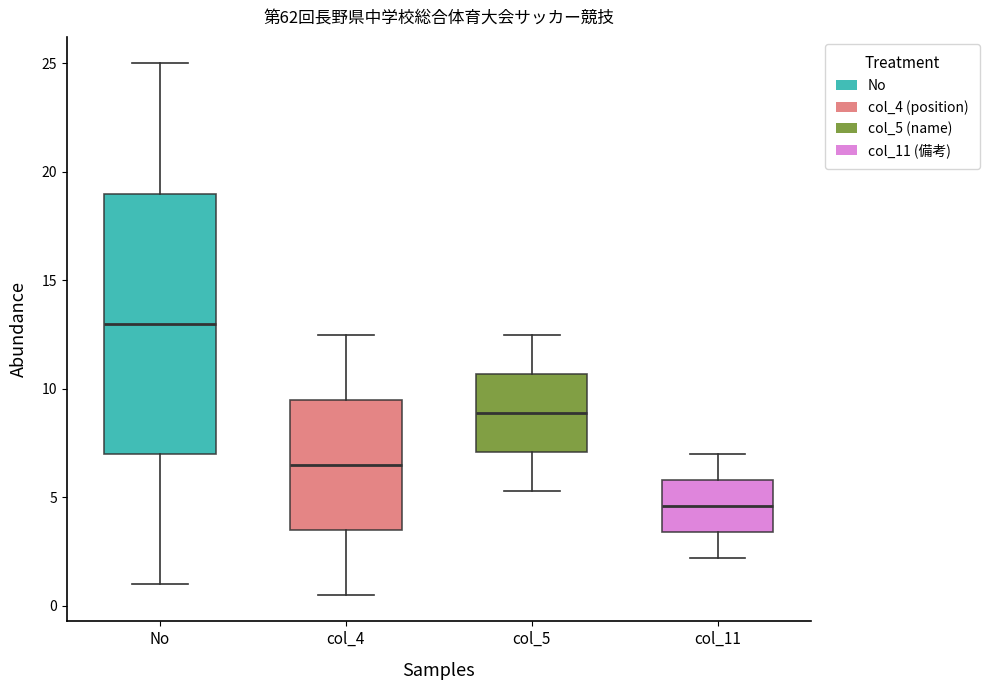

Reading left to right, transcribe this box plot: for each box, give where its median line is, the range the box spans, and where its two whiskers end, as read against the y-axis. The values are not printed on the chart, so give them approximately, as read against the axis.

No: median 13.0, box 7.0 to 19.0, whiskers 1.0 to 25.0
col_4: median 6.5, box 3.5 to 9.5, whiskers 0.5 to 12.5
col_5: median 9.0, box 7.0 to 10.5, whiskers 5.5 to 12.5
col_11: median 4.5, box 3.5 to 6.0, whiskers 2.0 to 7.0